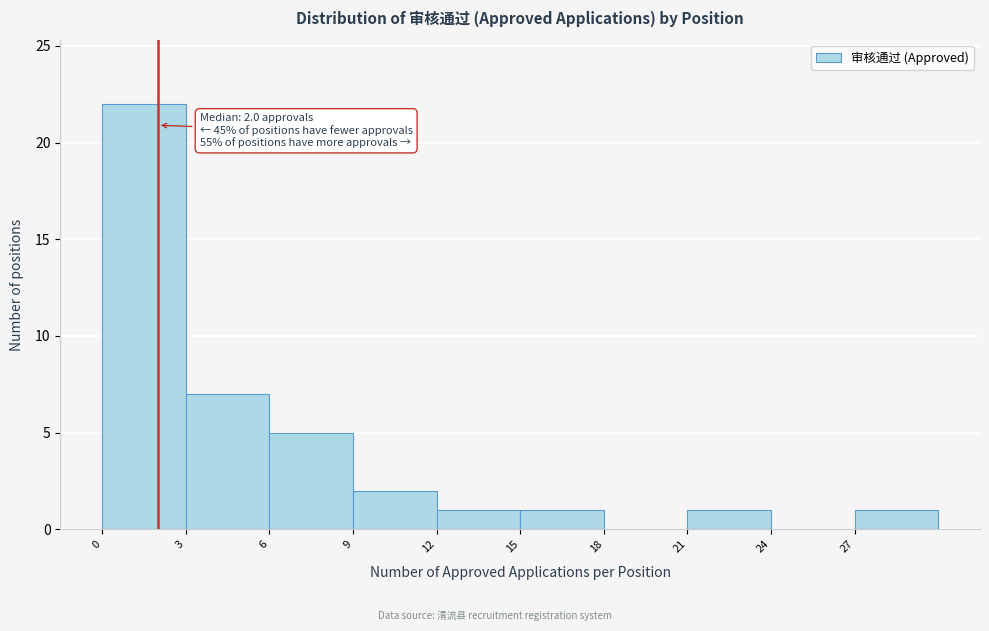

Over which range of the x-axis is the bar tallest?

0 to 3